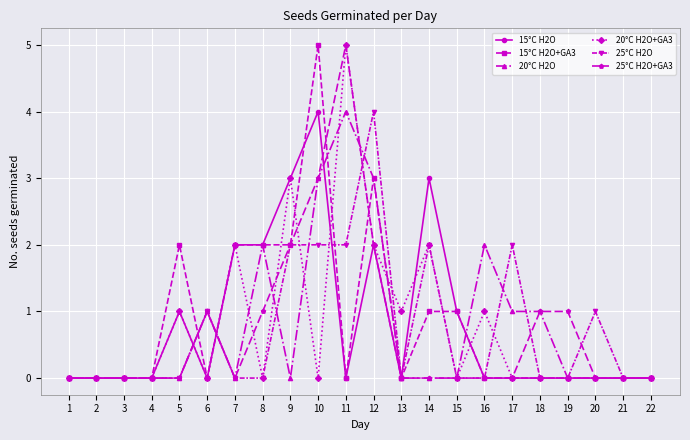

What is the maximum value shown in the chart?

5